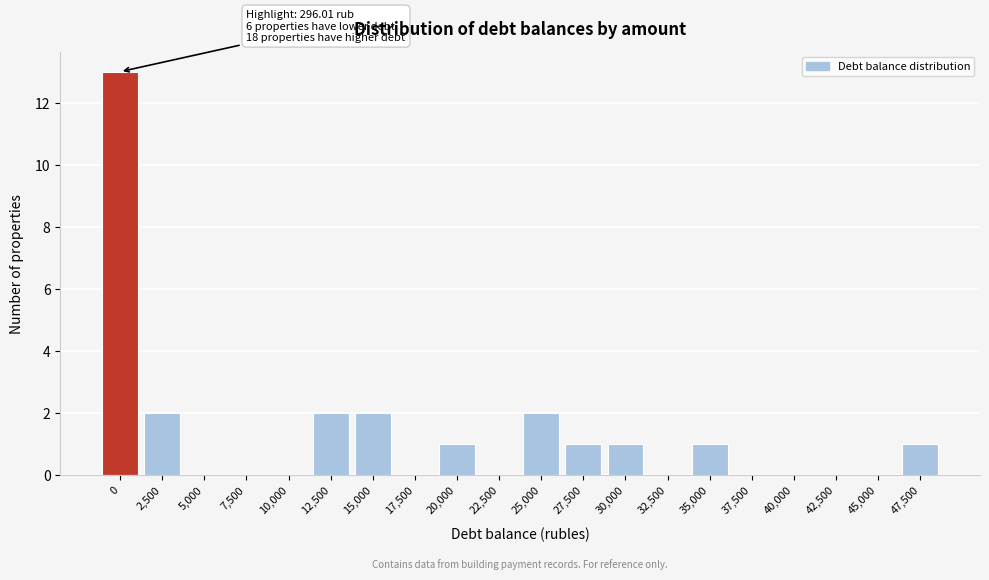

Reading right to left, extract all data points from this chart.

47,500=1	45,000=0	42,500=0	40,000=0	37,500=0	35,000=1	32,500=0	30,000=1	27,500=1	25,000=2	22,500=0	20,000=1	17,500=0	15,000=2	12,500=2	10,000=0	7,500=0	5,000=0	2,500=2	0=13